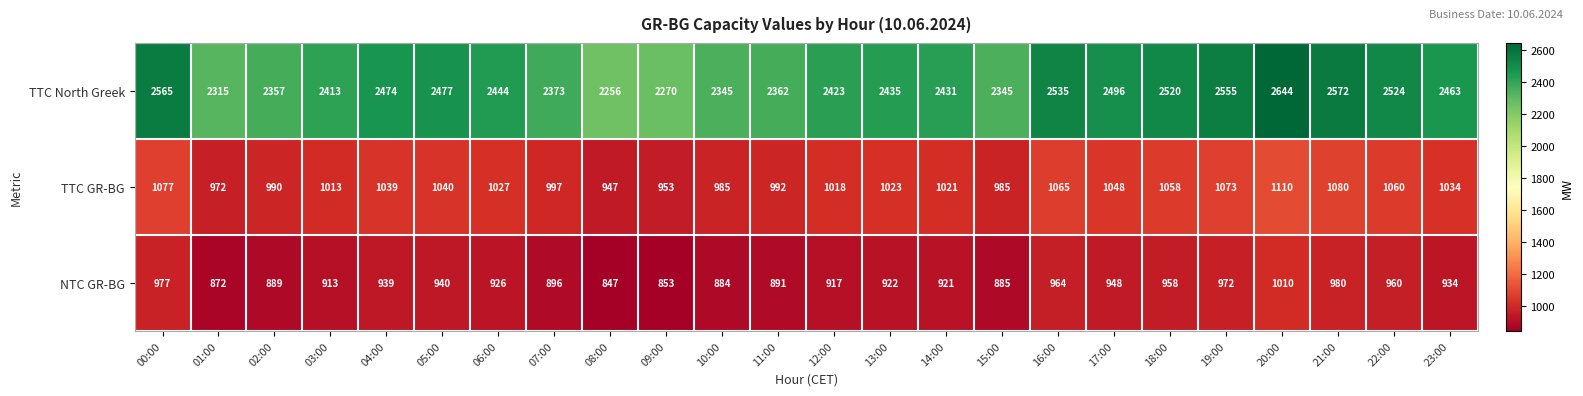

What is the sum of the TTC GR-BG values at 10:00 and 00:00?

2062